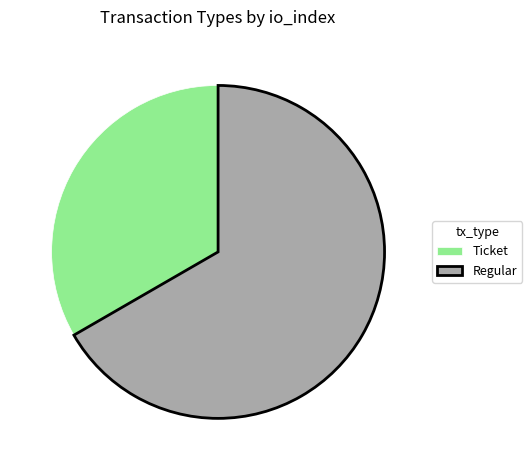

What is the majority slice?

Regular